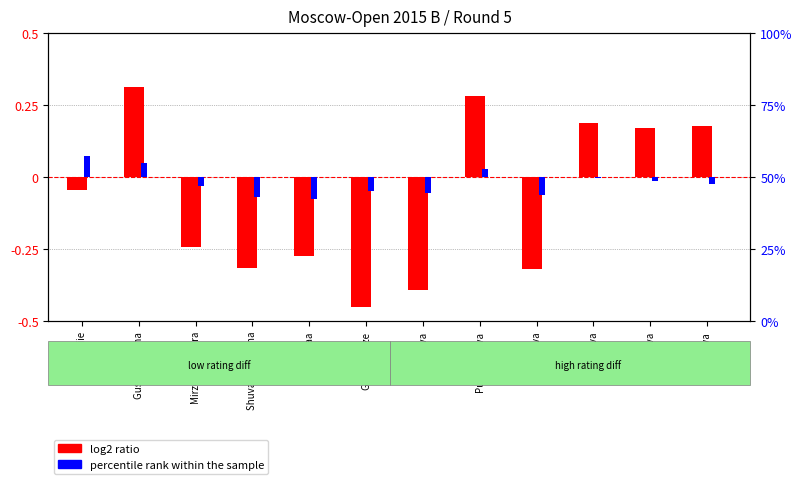

How many values in the log2 ratio series exceed 0?

5